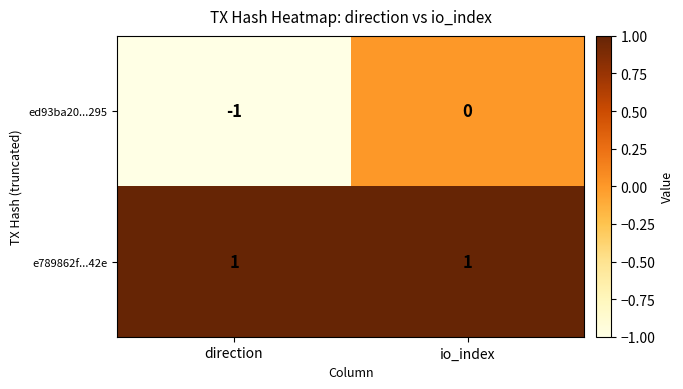

Rank the series by their maximum value, from lowest to highest.

ed93ba20...295, e789862f...42e